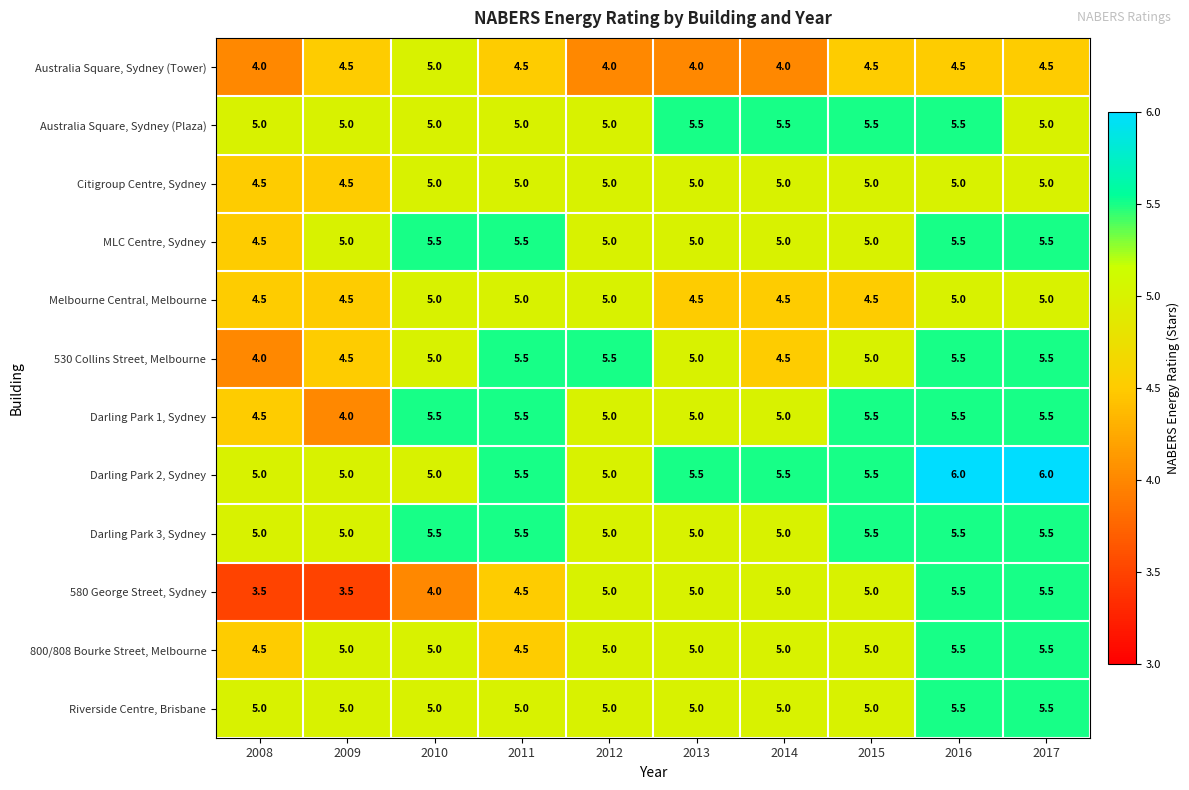

What is the sum of the Melbourne Central, Melbourne values at 2010 and 2011?

10.0